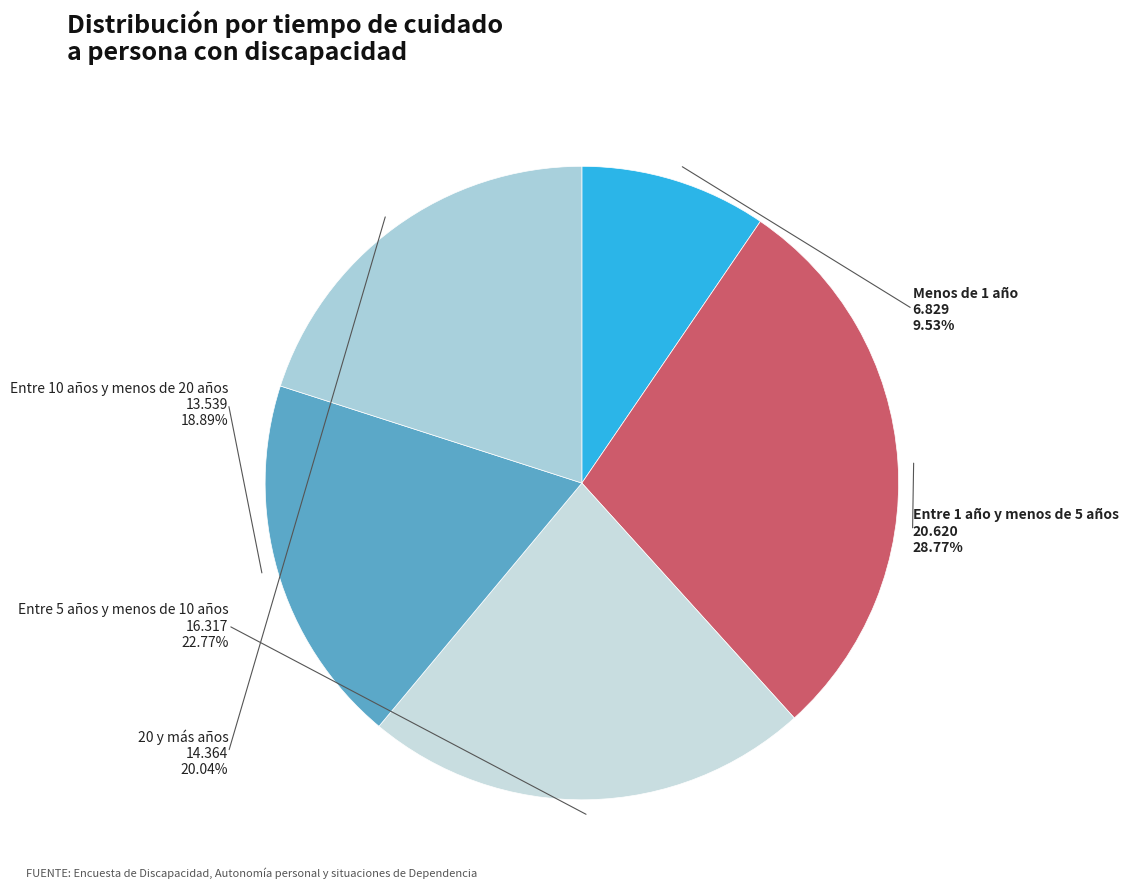

How many slices are in this pie chart?

5